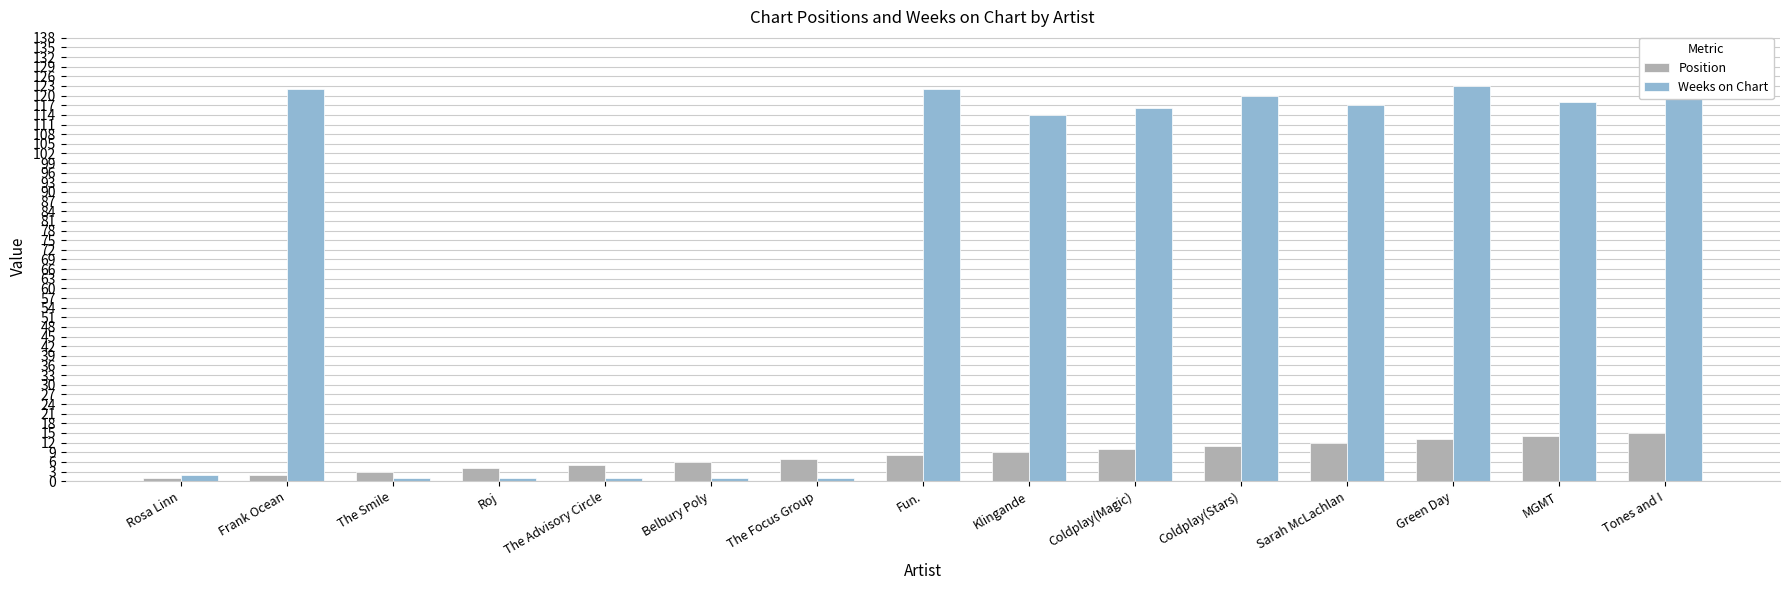

Are the bars horizontal?

No